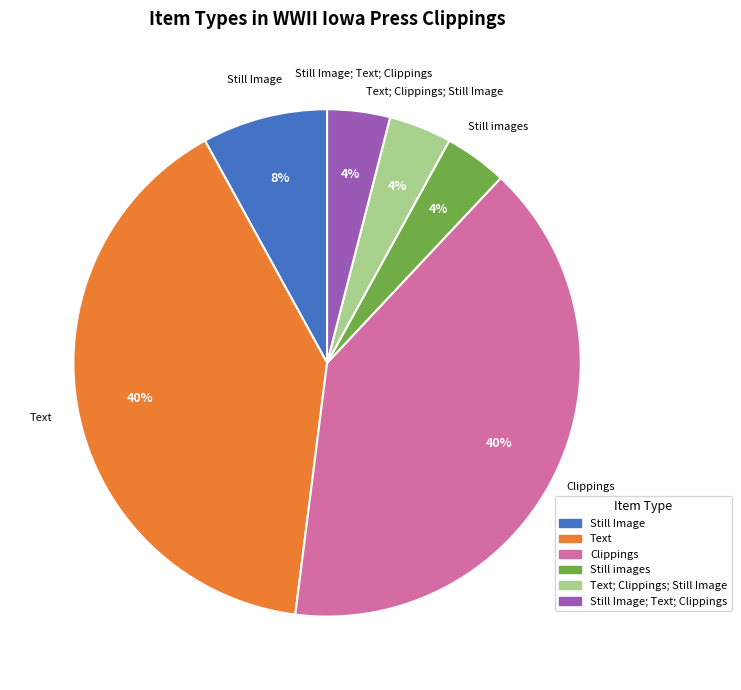

Approximately how many times larger is the value at Still Image compared to Still Image; Text; Clippings?

2.0